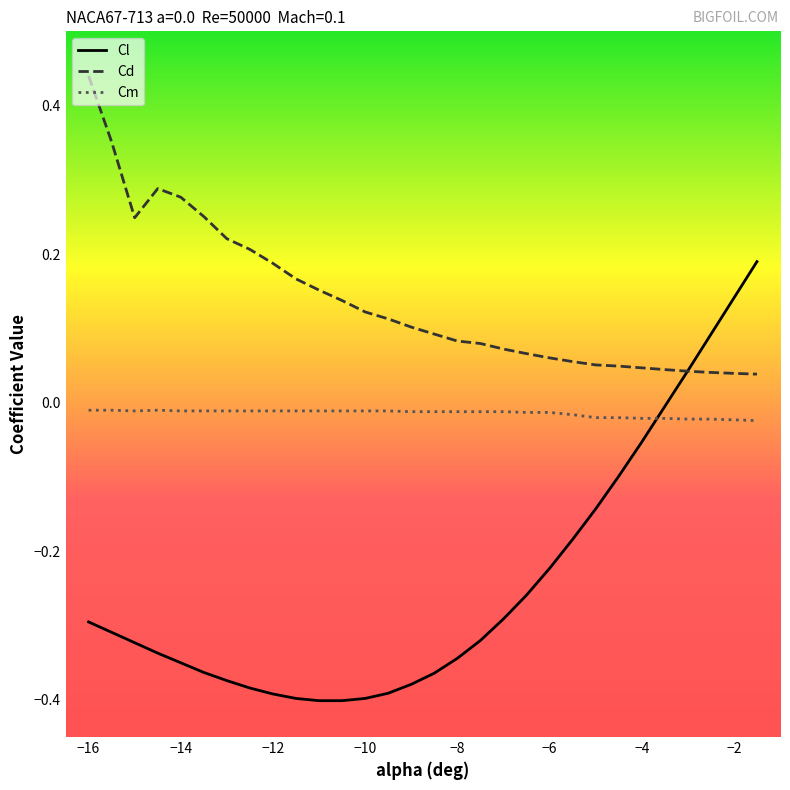

How many times do Cm and Cl cross each other?

1